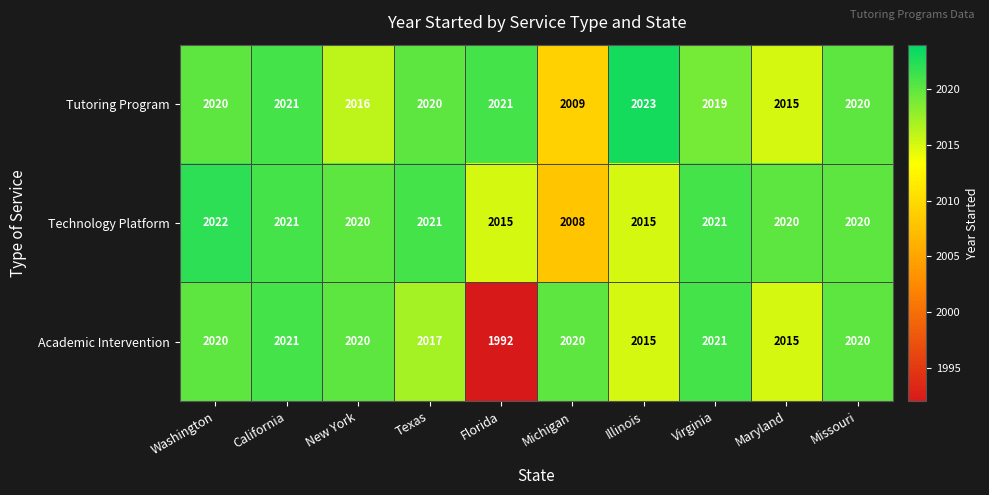

True or false: Academic Intervention has a value of 2015 at Illinois.

True